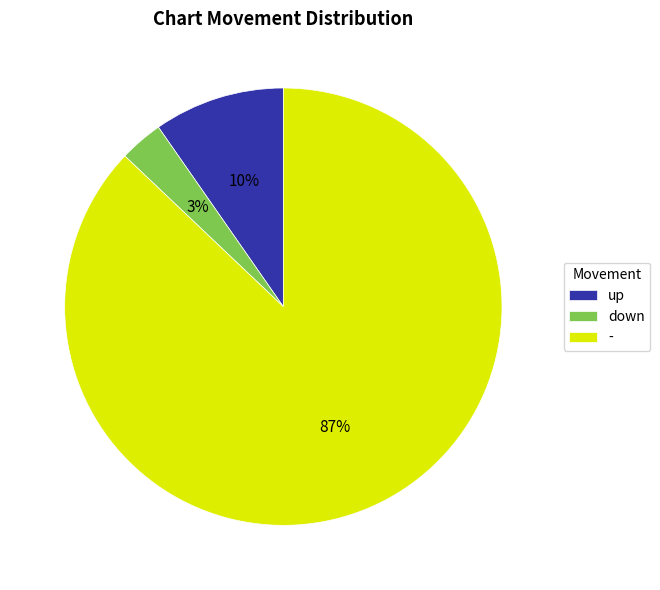

Which category accounts for the majority?

-